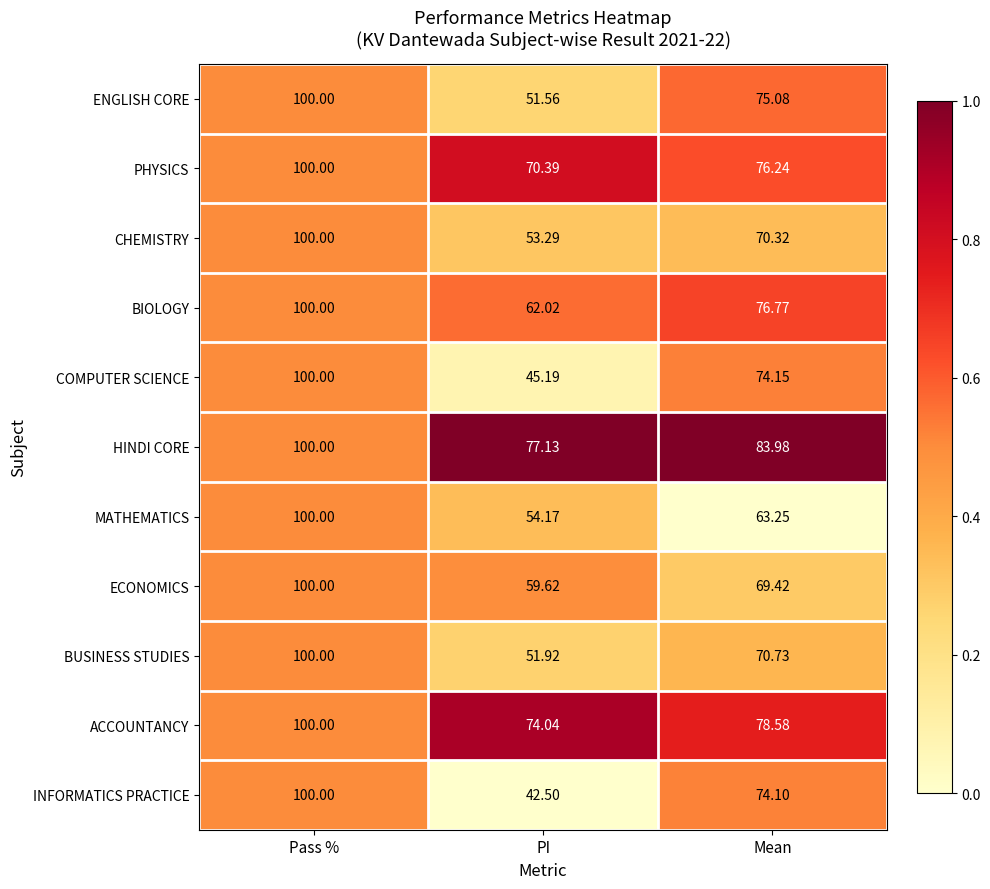

At which label is MATHEMATICS closest to 77?

Mean